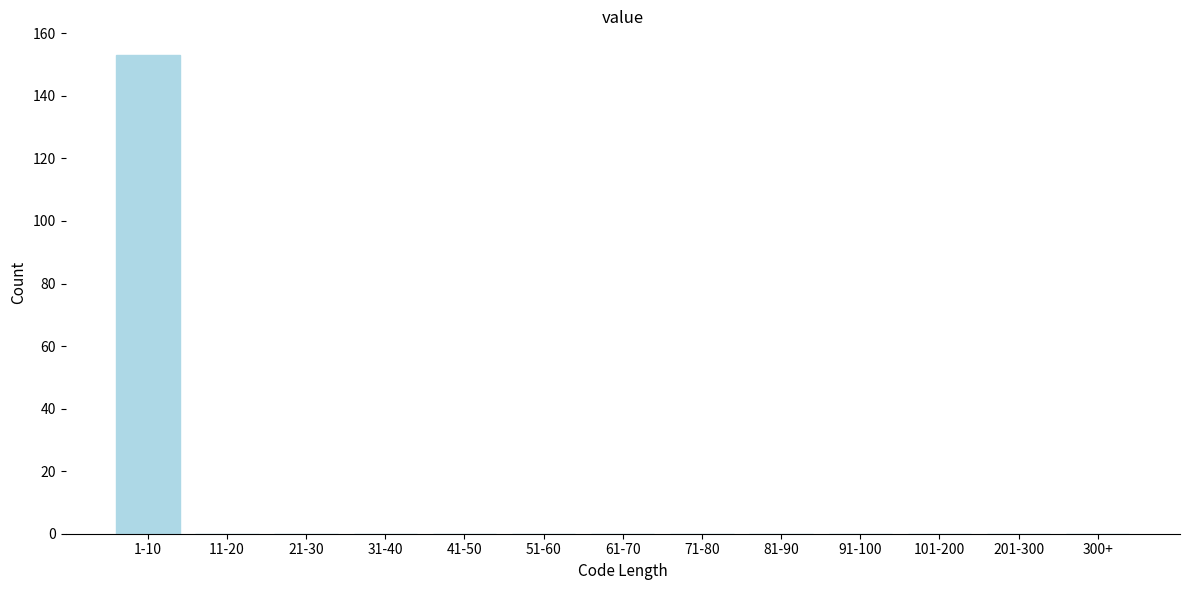

Reading left to right, extract all data points from this chart.

1-10=153	11-20=0	21-30=0	31-40=0	41-50=0	51-60=0	61-70=0	71-80=0	81-90=0	91-100=0	101-200=0	201-300=0	300+=0